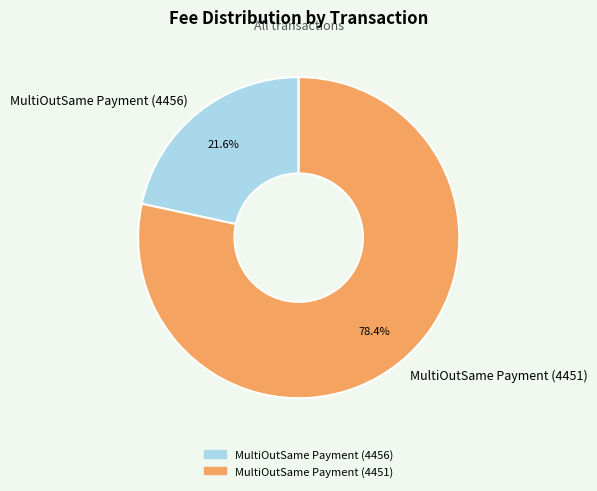

Combined, do MultiOutSame Payment (4456) and MultiOutSame Payment (4451) account for over 50%?

Yes